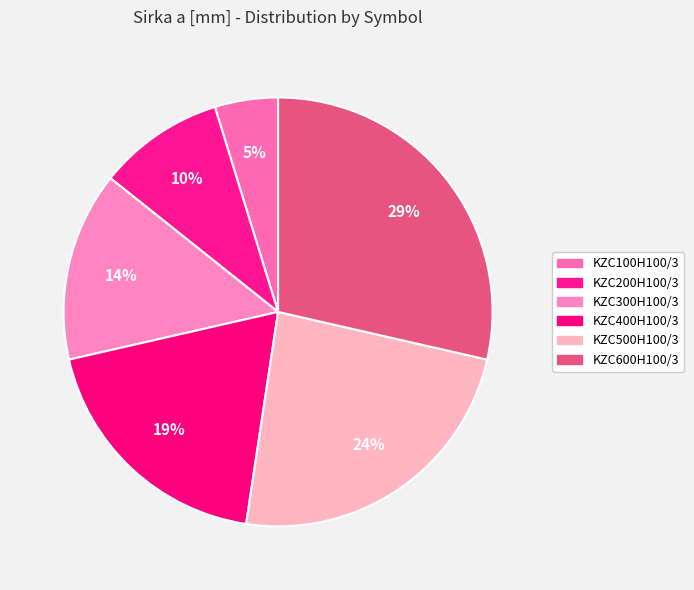

Count the number of slices in the pie.

6